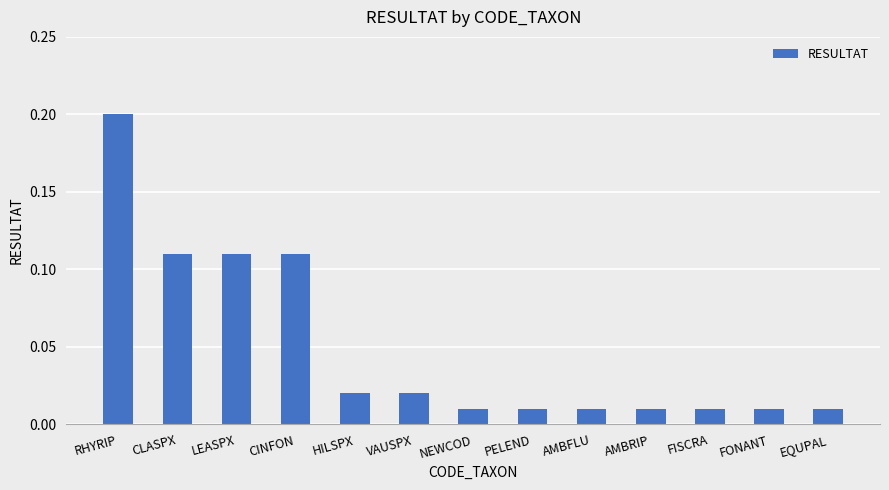

Are the bars horizontal?

No